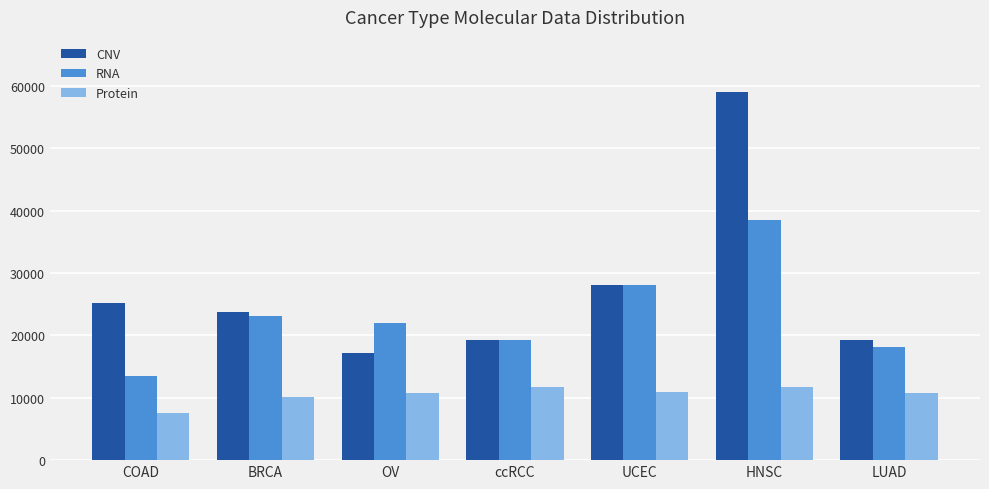

The value of RNA at COAD is 13482. True or false?

True